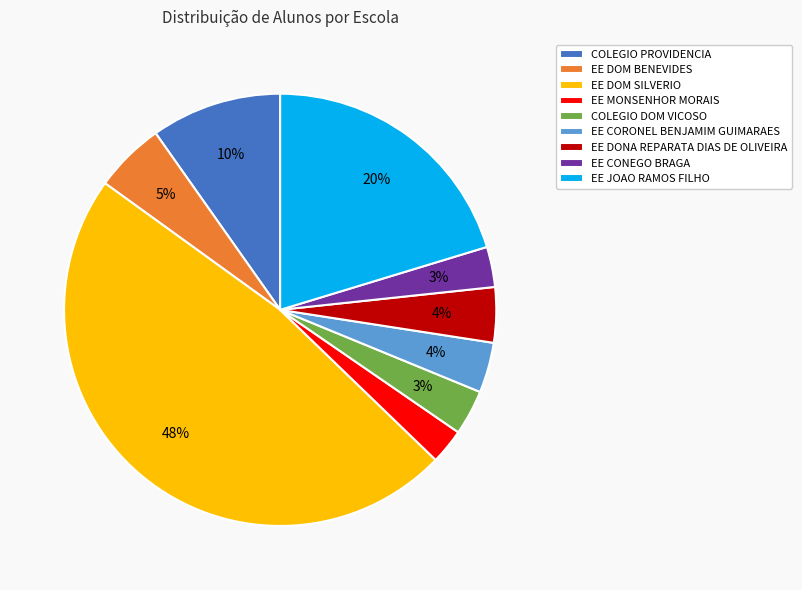

What is the largest slice in the pie chart?

EE DOM SILVERIO